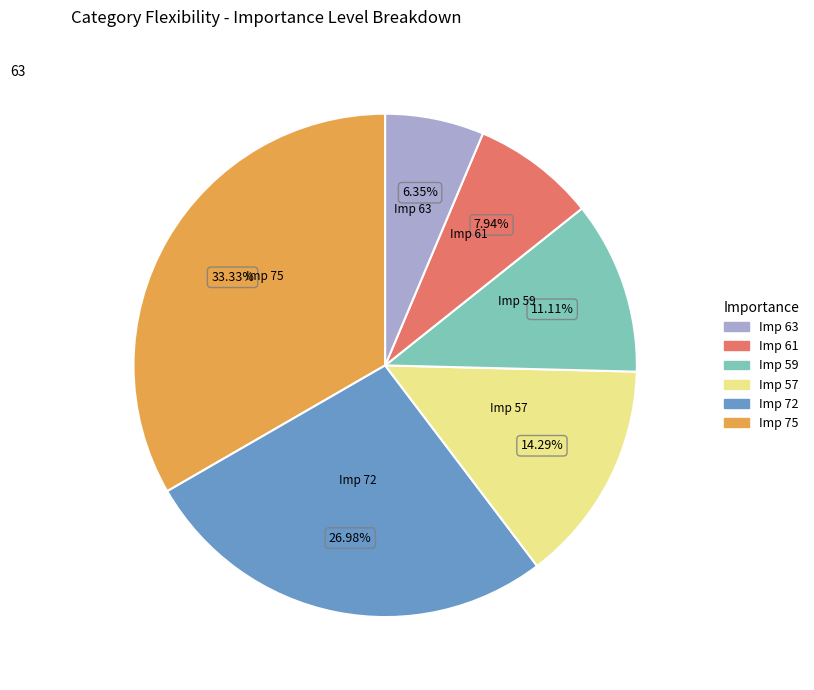

Is there a majority slice in this chart?

No